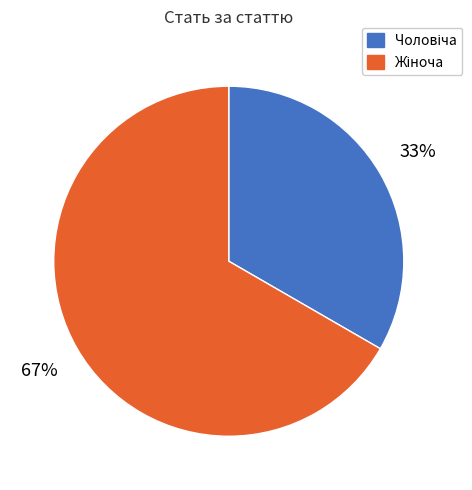

Does any single category account for the majority?

Yes